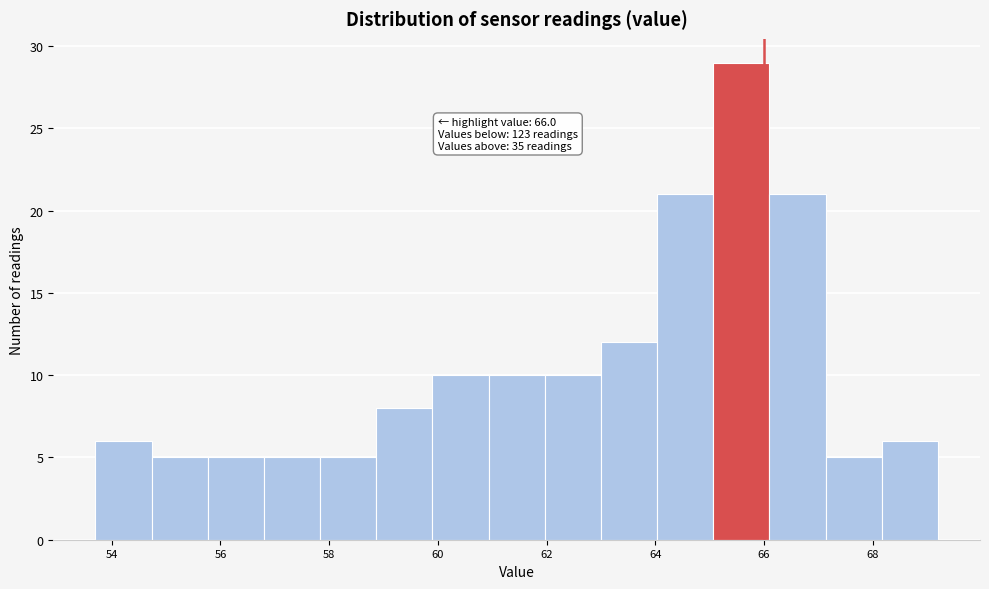

Over which range of the x-axis is the bar tallest?

65.0 to 66.2